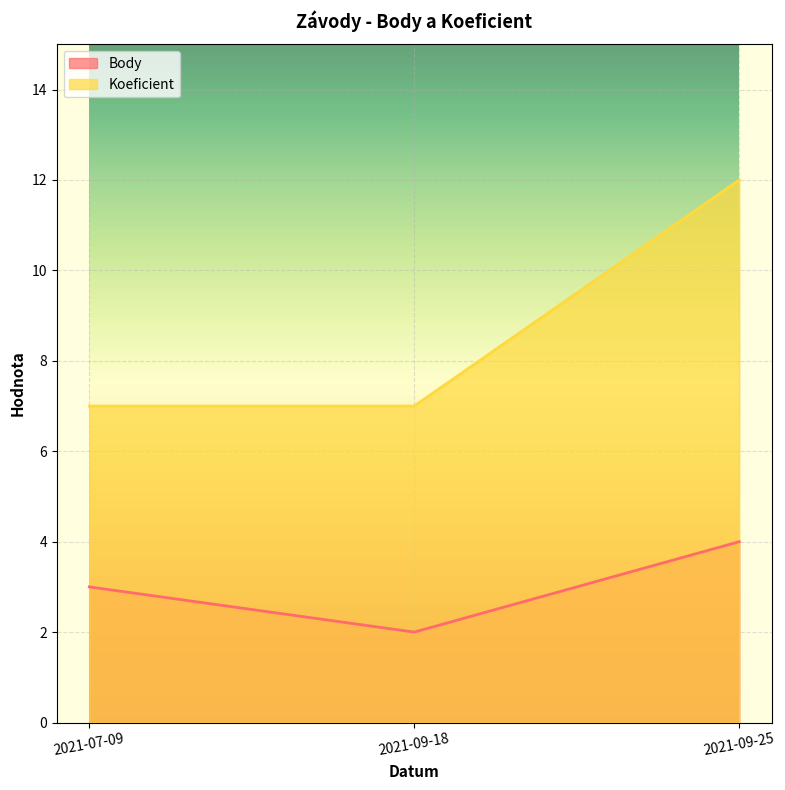

List the series in order of their overall mean, lowest first.

Body, Koeficient